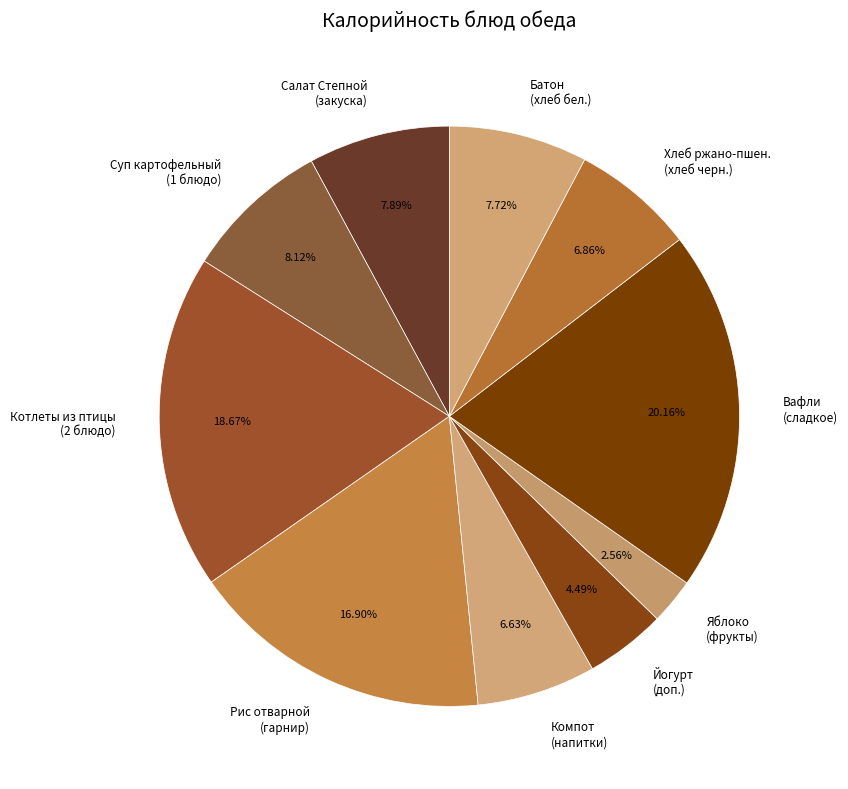

Which category has the biggest portion of the pie?

Вафли (сладкое)